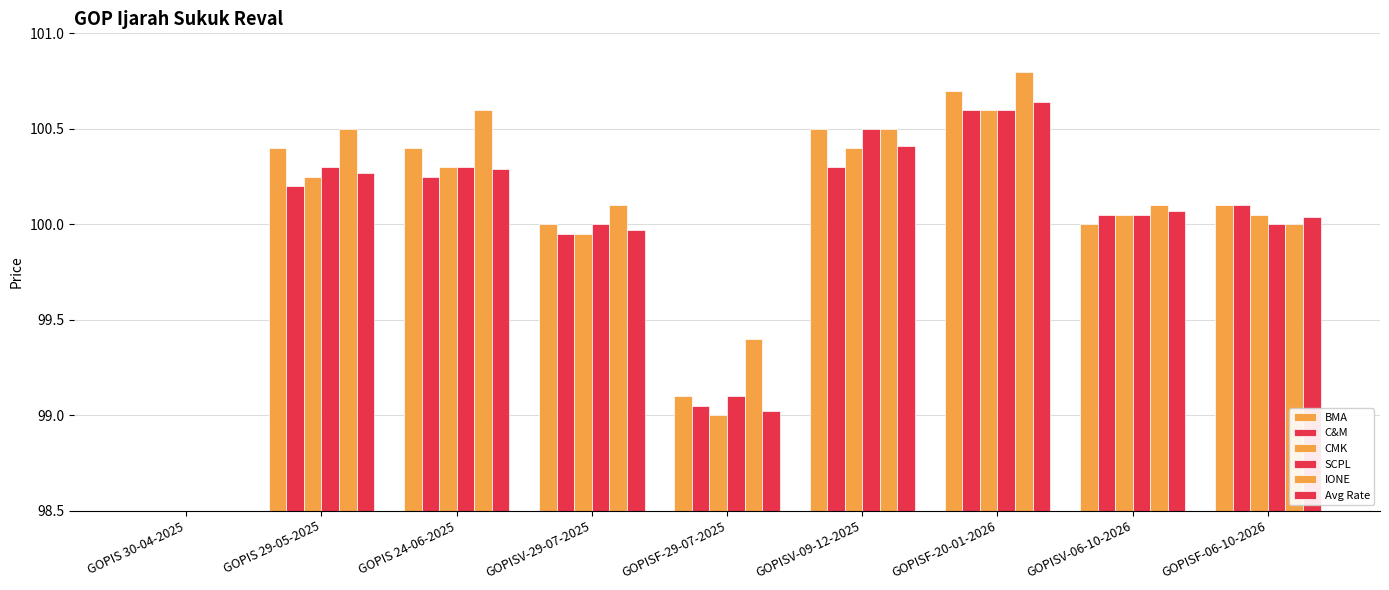

What is the label of the 1st bar from the left?

GOPIS 30-04-2025